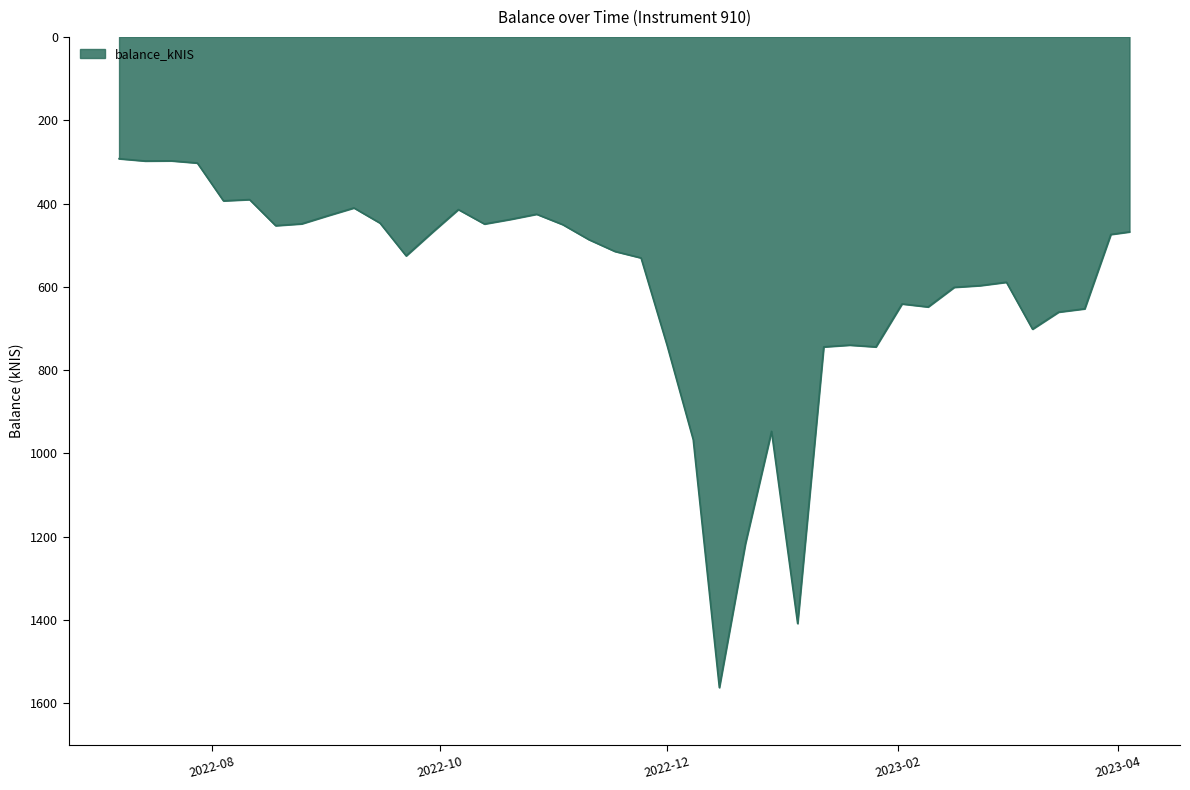

What is the difference between the maximum and minimum values?

1269.6